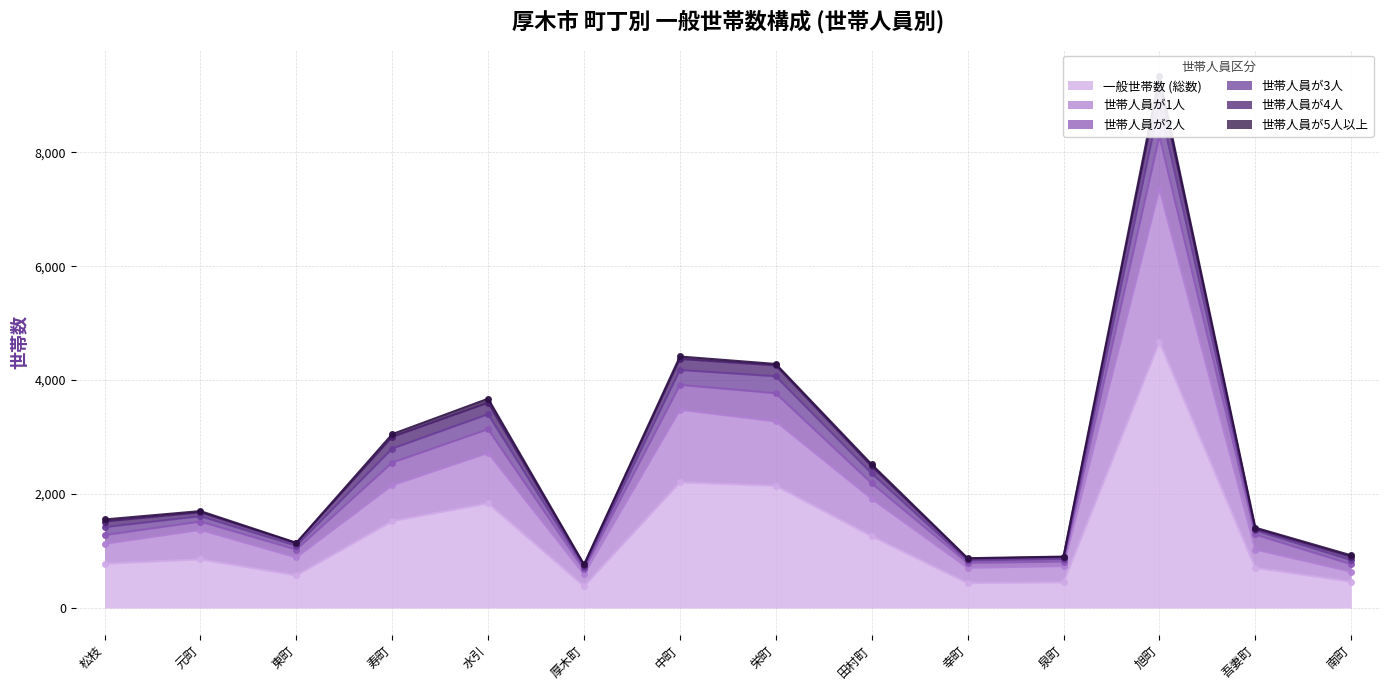

The 一般世帯数 (総数) series shows 1260 at 田村町. True or false?

True